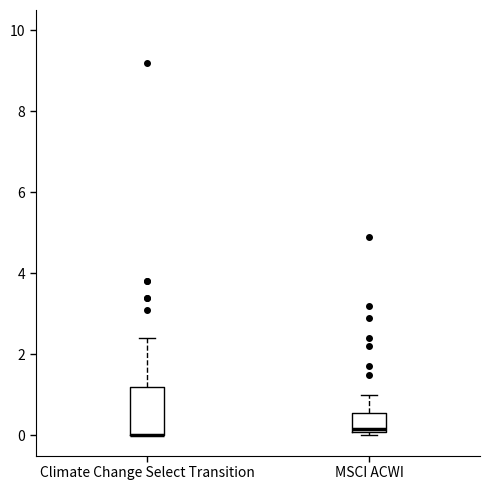

Where is the lower edge of the box for Climate Change Select Transition on the y-axis? The values are not printed on the chart, so give them approximately, as read against the axis.

0.0